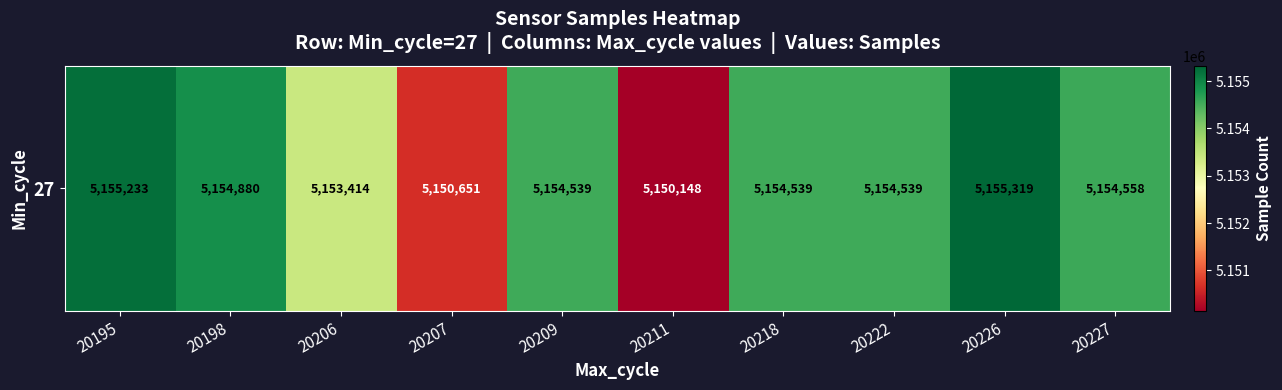

What is the difference between the maximum and minimum values?

5171.1